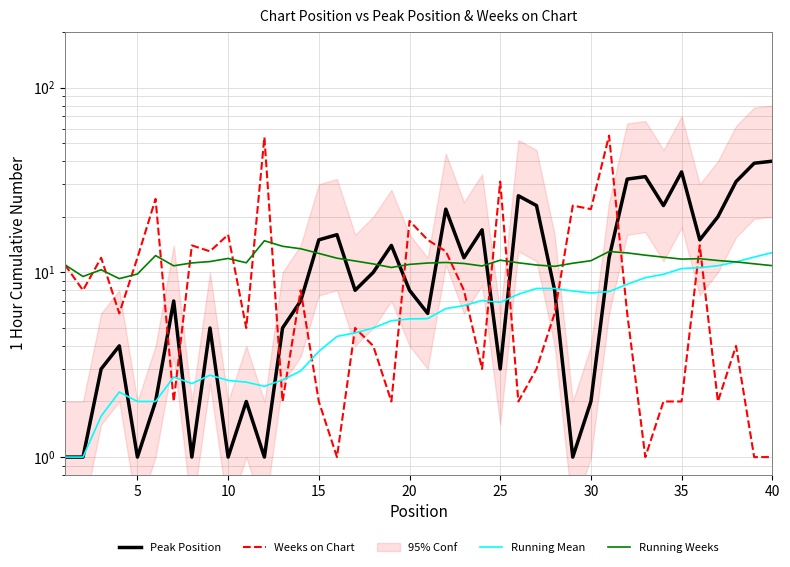

Where is Running Weeks nearest to the value 12?

15